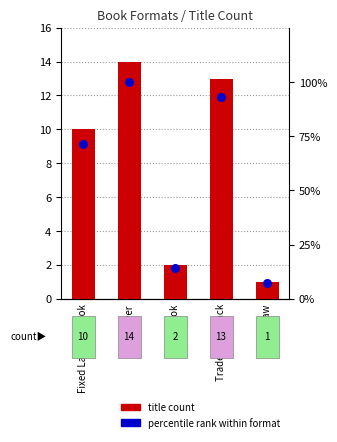

What is the total value across all series at Fixed Layout eBook?

81.4